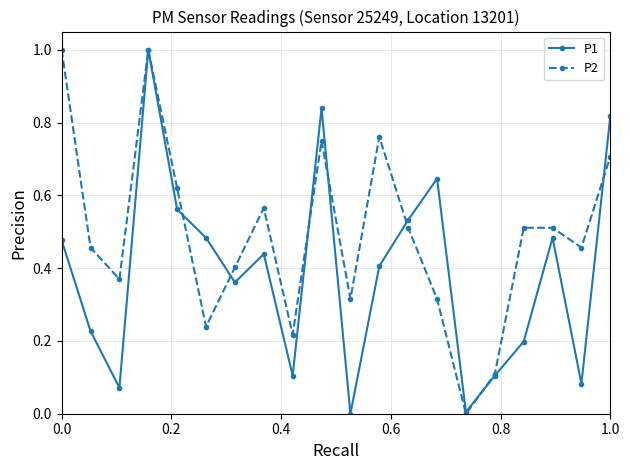

What is the maximum value for P2?

1.0